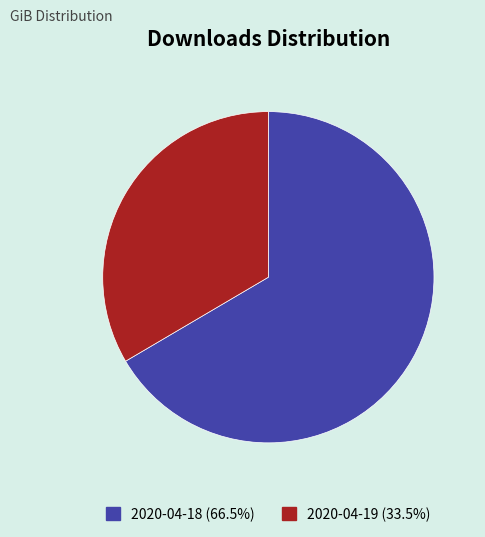

What is the ratio of the value at 2020-04-19 (33.5%) to the value at 2020-04-18 (66.5%)?

0.5